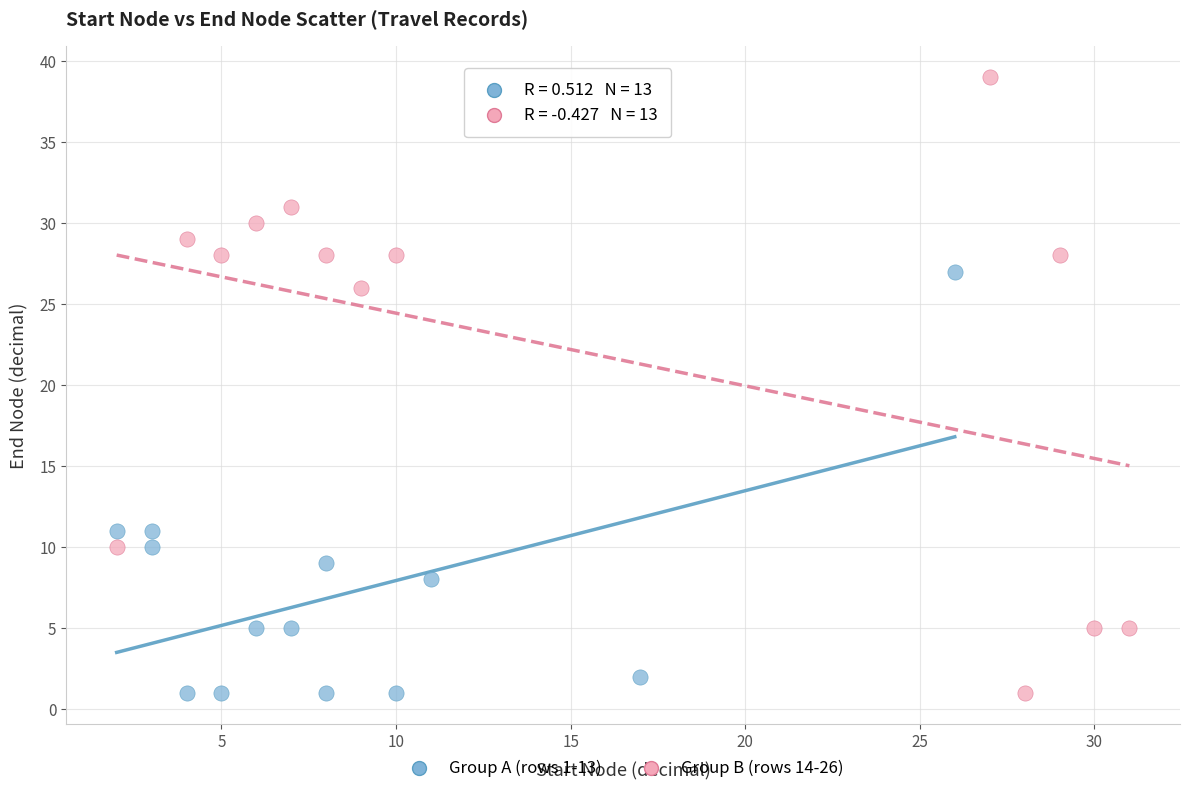

Which series has the widest spread of Y values?

Group B (rows 14-26)